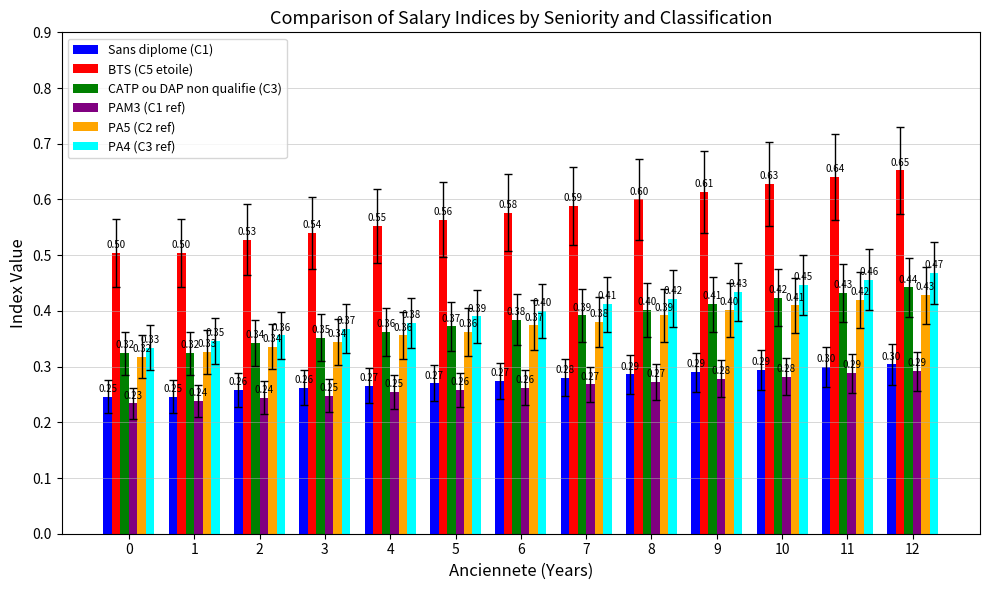

What value does the PAM3 (C1 ref) series have at 12?

0.3